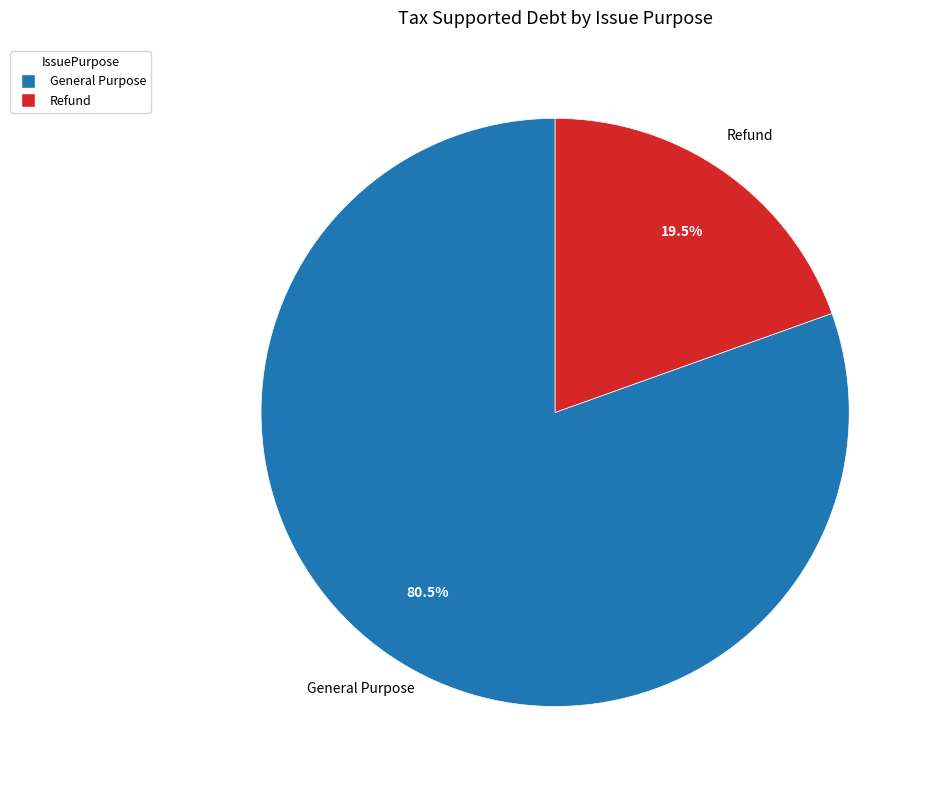

To the nearest percent, what is the difference between the Refund and General Purpose slice percentages?

61%